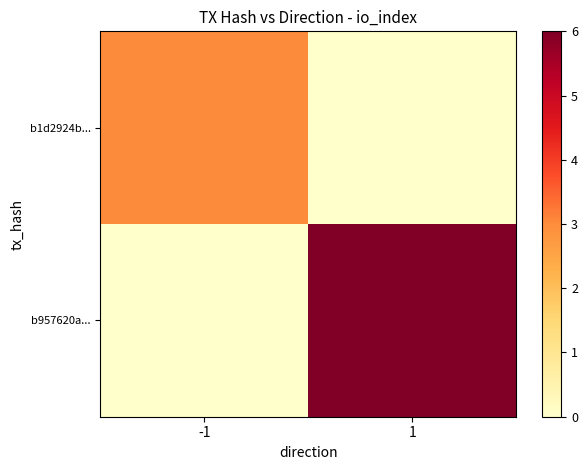

Between -1 and 1, which is larger?

-1